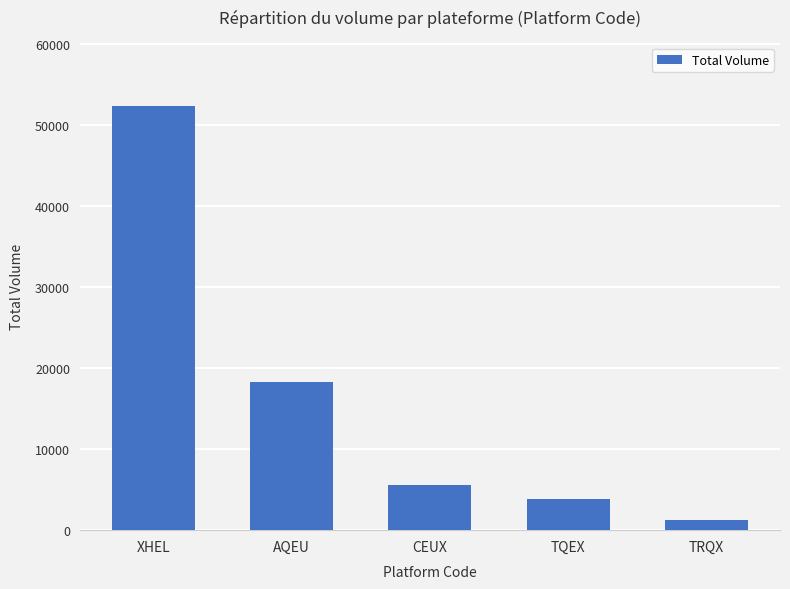

Reading left to right, list all the values displayed in this chart.

52341	18234	5621	3892	1205